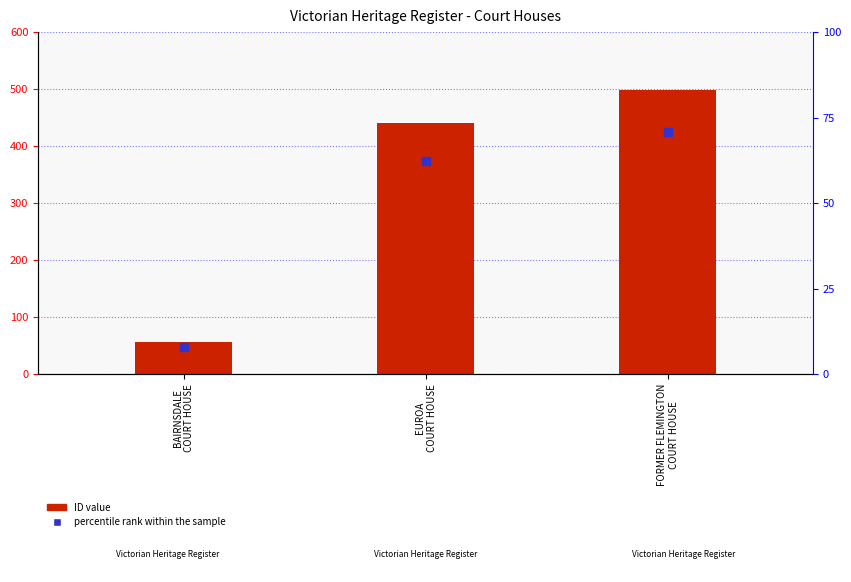

Which series has the largest total across all categories?

ID (count)